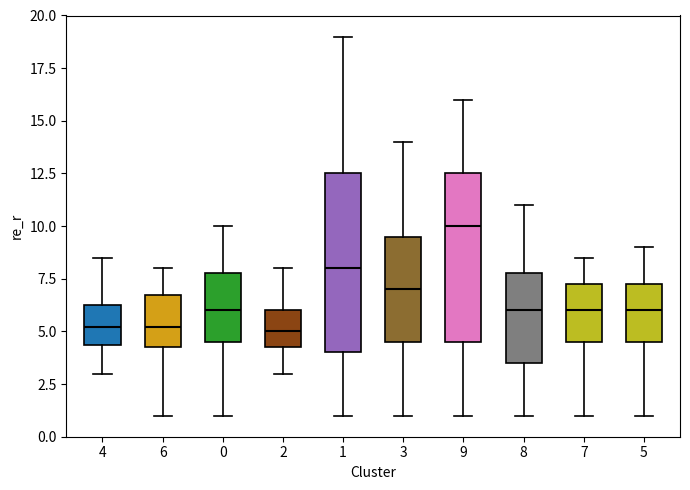

Where is the upper edge of the box at x = 1 on the y-axis? The values are not printed on the chart, so give them approximately, as read against the axis.

12.5